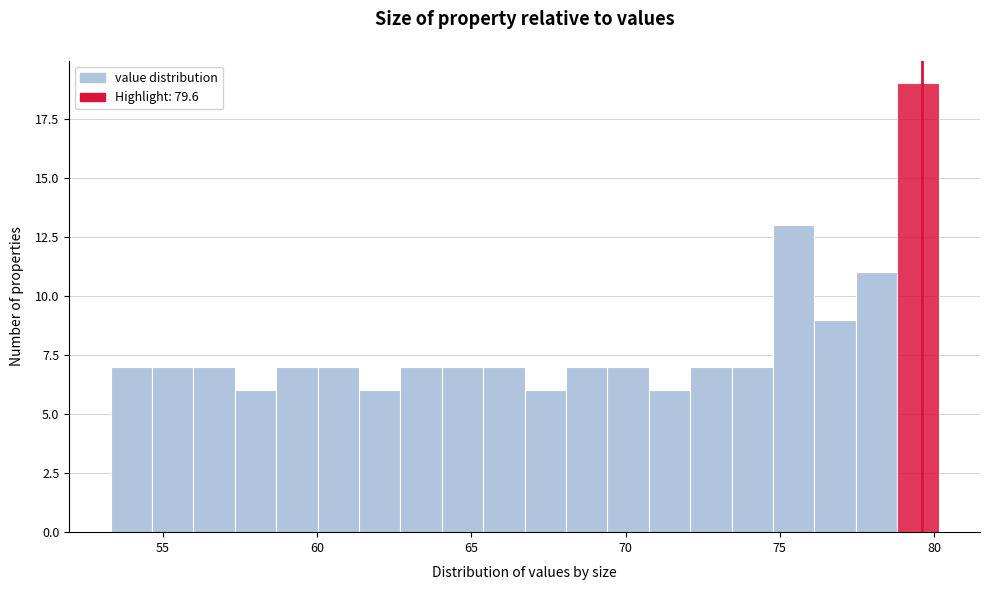

Read against the x-axis, roughly where is the centre of the tallest bar?

79.5